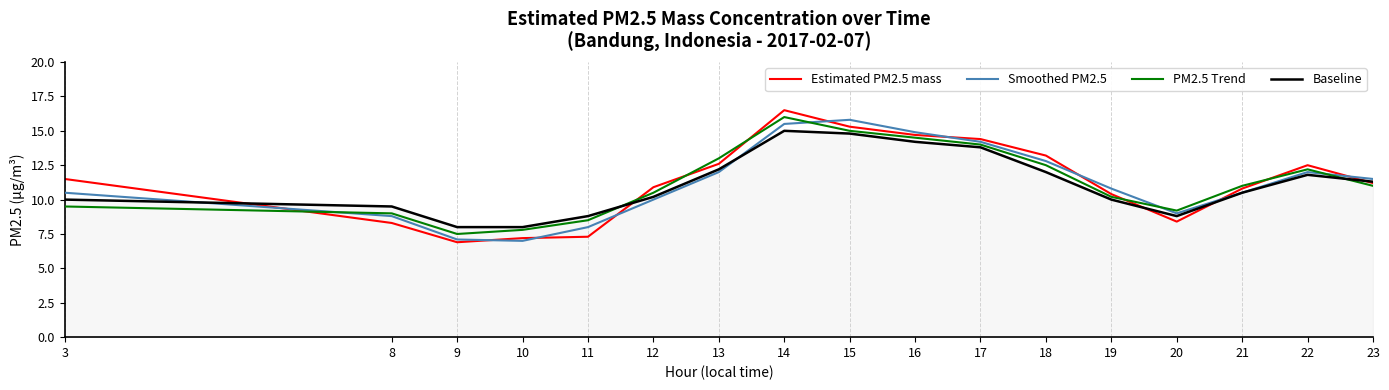

Reading left to right, transcribe all the data shown in this chart.

Estimated PM2.5 mass: 11.5	8.3	6.9	7.2	7.3	10.9	12.6	16.5	15.3	14.7	14.4	13.2	10.4	8.4	10.8	12.5	11.2
Smoothed PM2.5: 10.5	8.8	7.1	7.0	8.0	10.0	12.0	15.5	15.8	14.9	14.2	12.8	10.8	9.0	10.5	12.0	11.5
PM2.5 Trend: 9.5	9.0	7.5	7.8	8.5	10.5	13.0	16.0	15.0	14.5	14.0	12.5	10.2	9.2	11.0	12.2	11.0
Baseline: 10.0	9.5	8.0	8.0	8.8	10.2	12.2	15.0	14.8	14.2	13.8	12.0	10.0	8.8	10.5	11.8	11.3